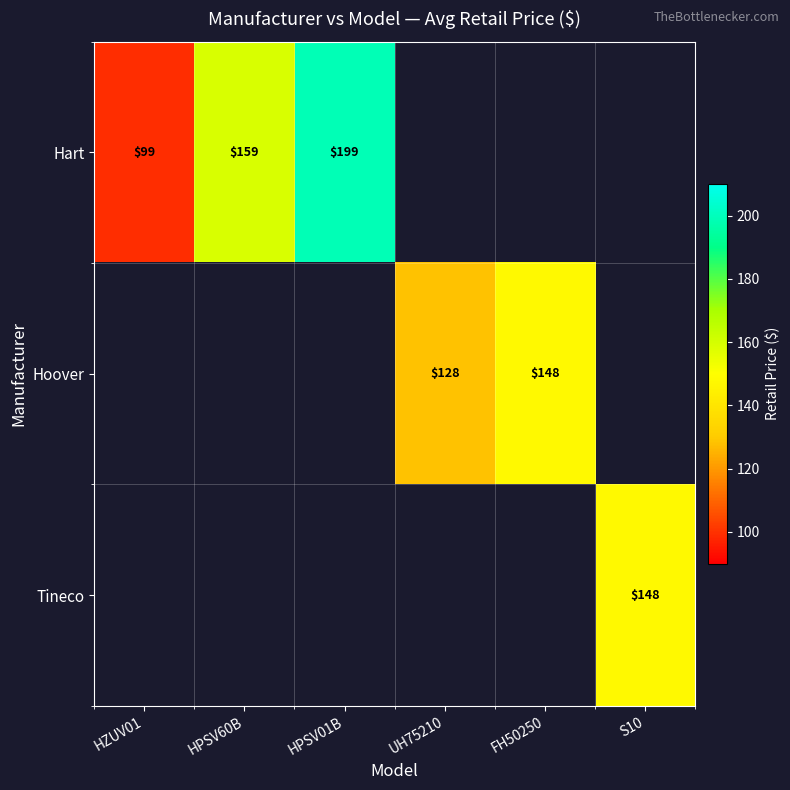

How many series are shown in this chart?

3